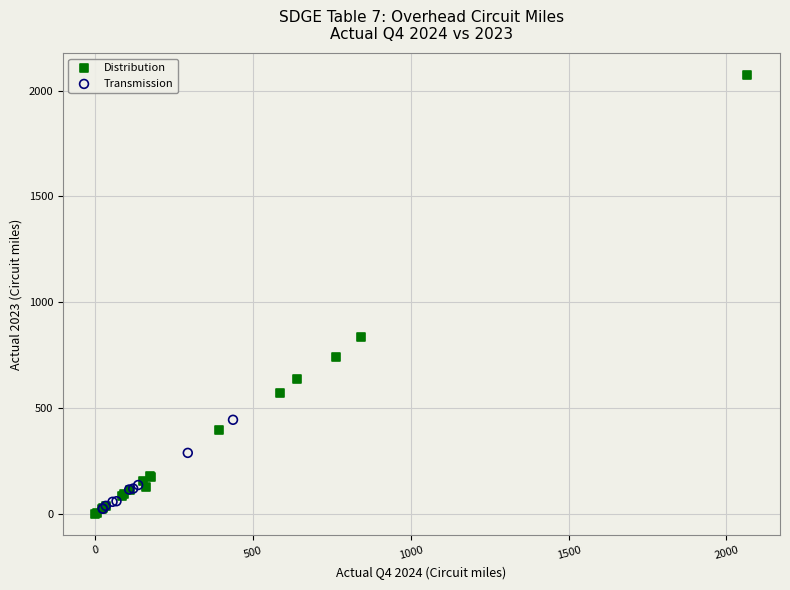

Which series has the widest spread of Y values?

Distribution